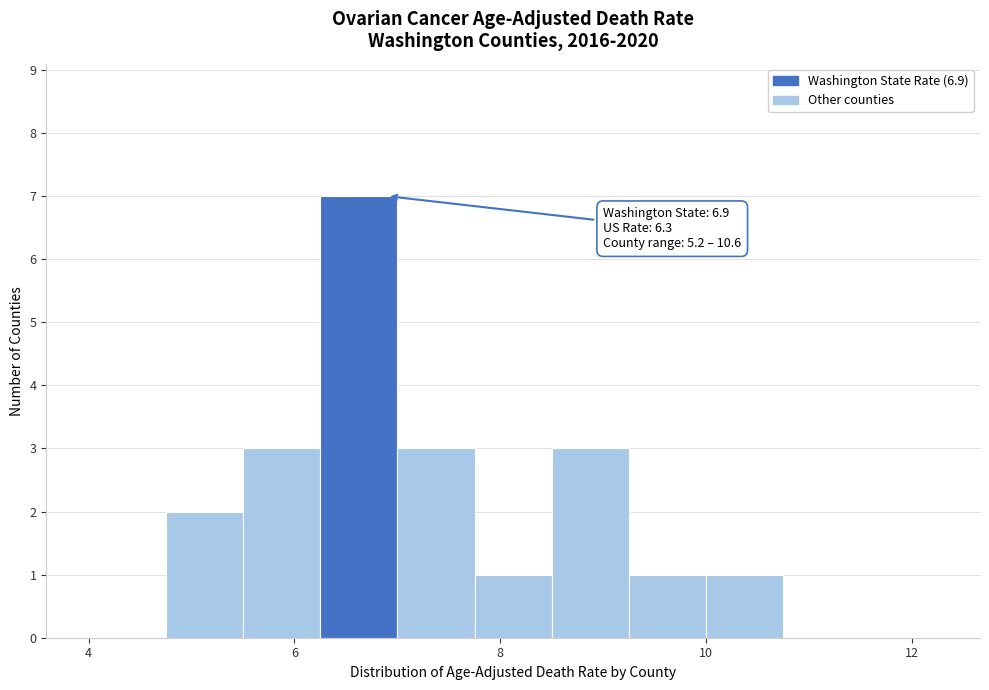

Around what value on the x-axis is the tallest bar? Give the approximate position of its centre, as read against the axis.

6.6